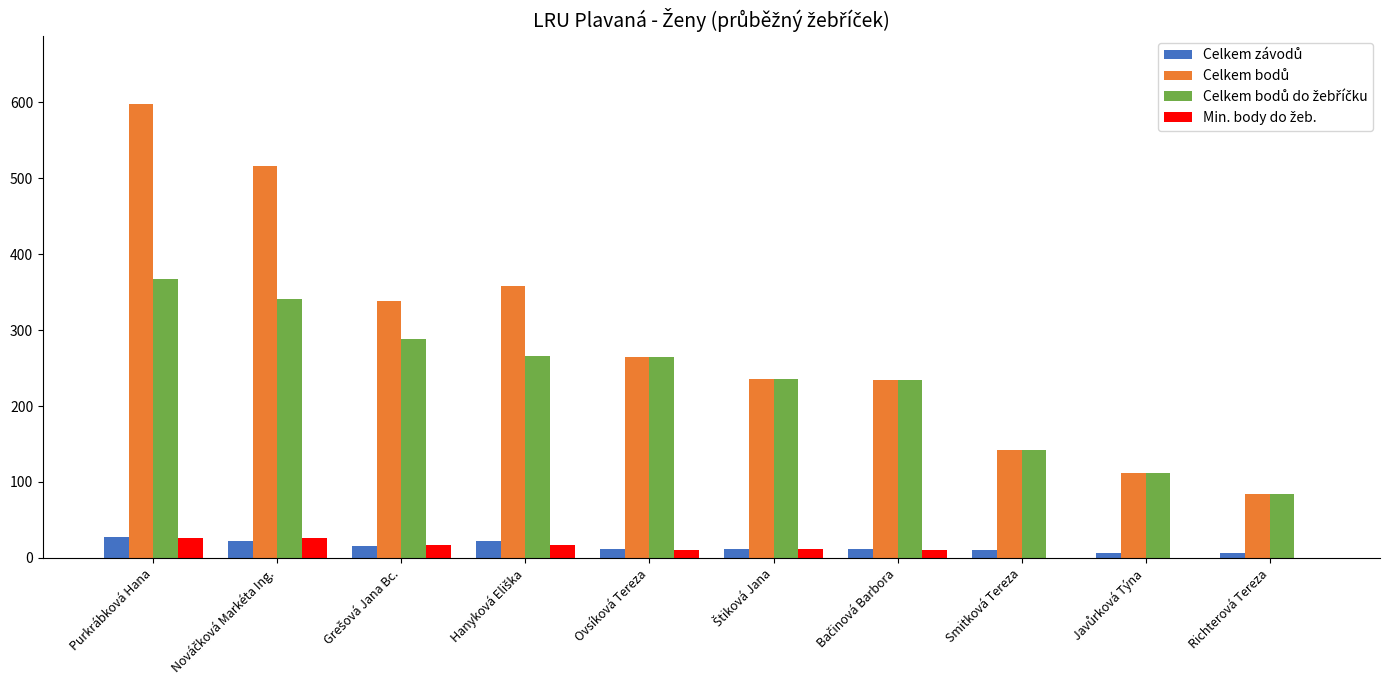

What is the sum of the Celkem závodů values at Purkrábková Hana and Nováčková Markéta Ing.?

50